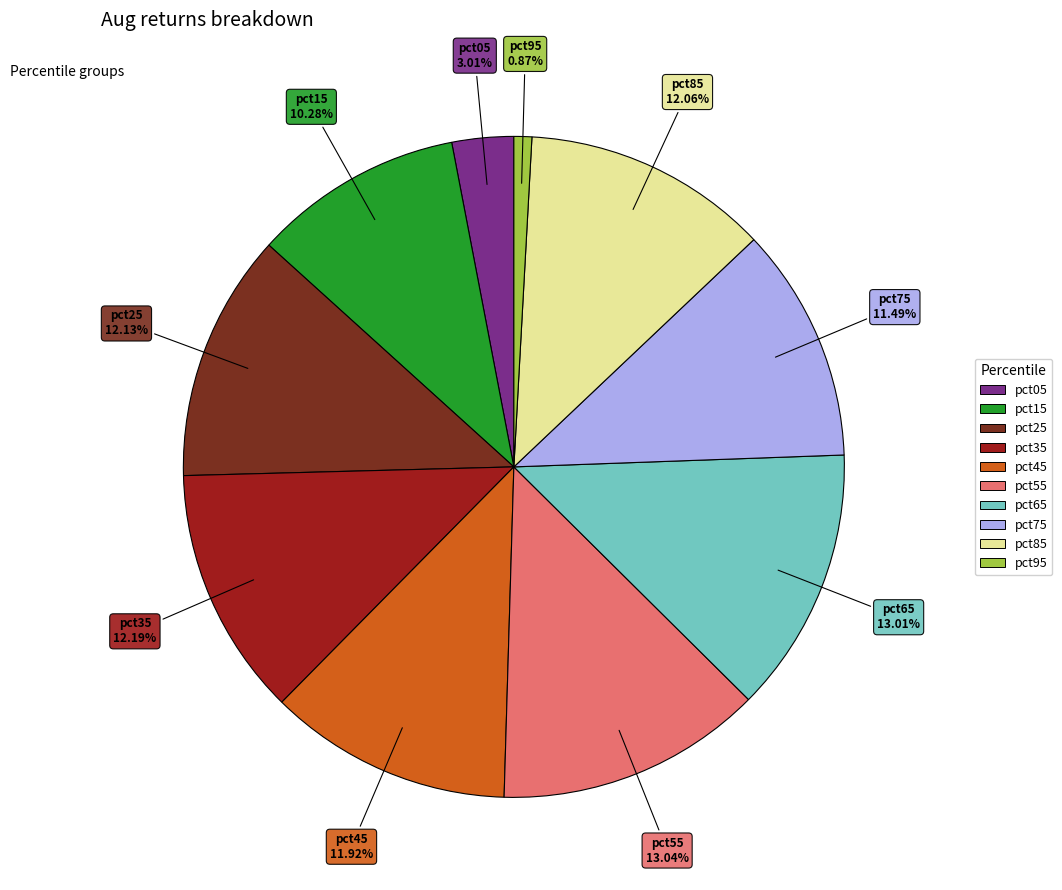

What percentage is the pct05 slice, to the nearest percent?

3%